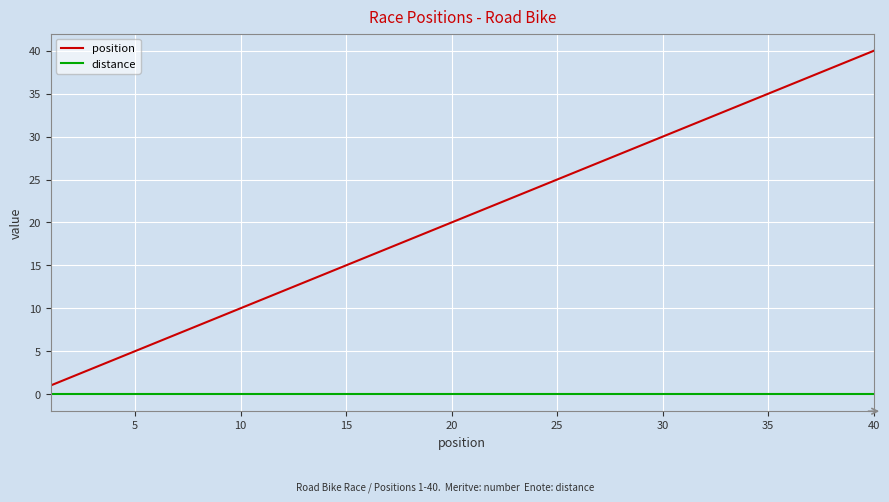

Rank the series by their maximum value, from lowest to highest.

distance, position